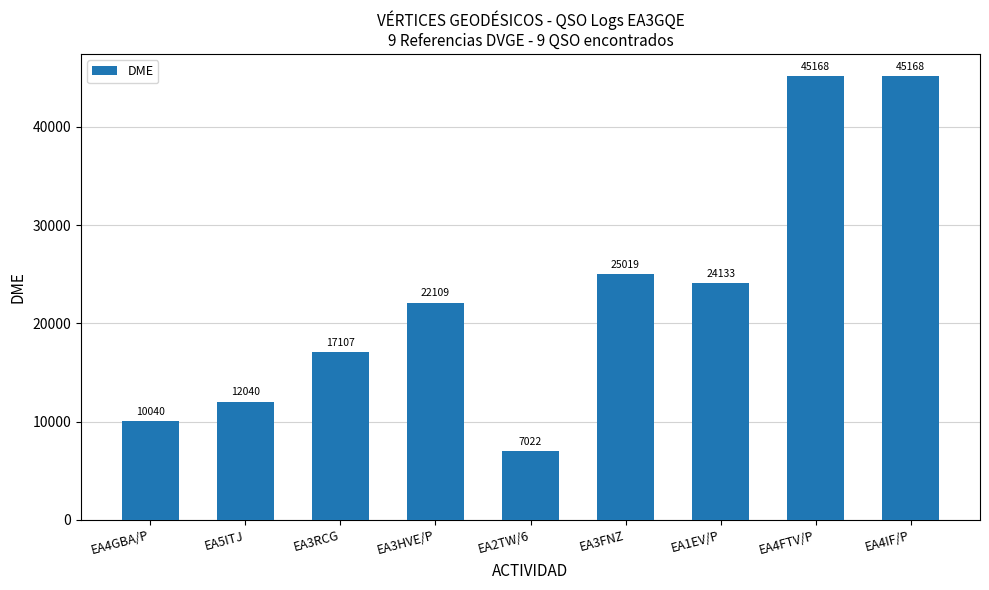

Reading left to right, what are all the values shown in this chart?

10040	12040	17107	22109	7022	25019	24133	45168	45168